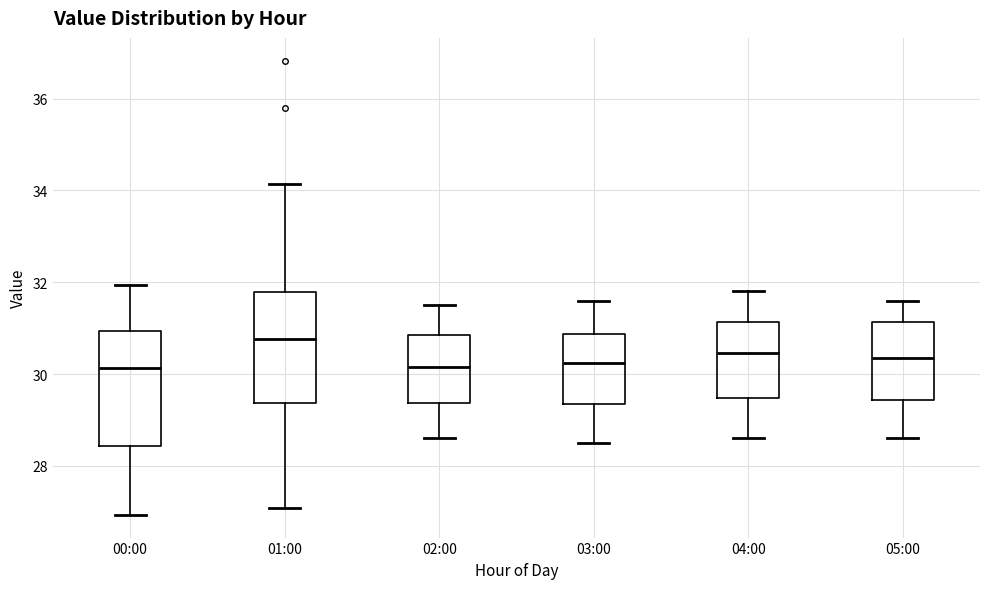

Reading left to right, read every box against the y-axis: the position of its median line, the range the box covers, and the ends of its whiskers. The values are not printed on the chart, so give them approximately, as read against the axis.

00:00: median 30.2, box 28.4 to 31.0, whiskers 27.0 to 32.0
01:00: median 30.8, box 29.4 to 31.8, whiskers 27.0 to 34.2
02:00: median 30.2, box 29.4 to 30.8, whiskers 28.6 to 31.6
03:00: median 30.2, box 29.4 to 30.8, whiskers 28.6 to 31.6
04:00: median 30.4, box 29.4 to 31.2, whiskers 28.6 to 31.8
05:00: median 30.4, box 29.4 to 31.2, whiskers 28.6 to 31.6